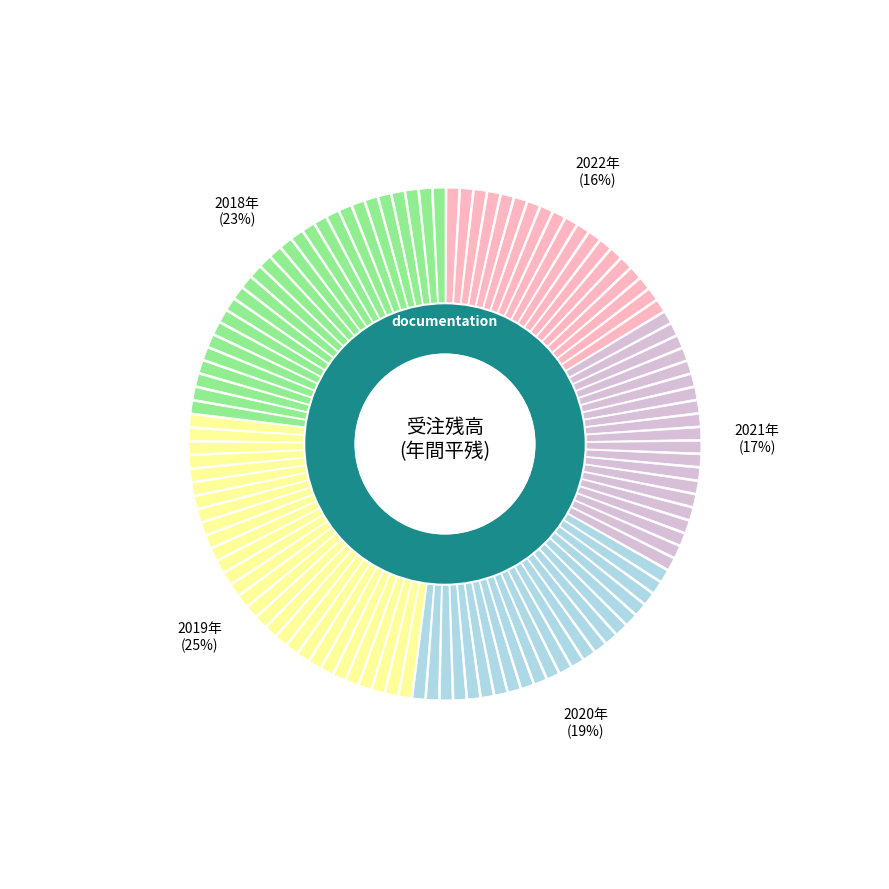

Does any single category account for the majority?

No